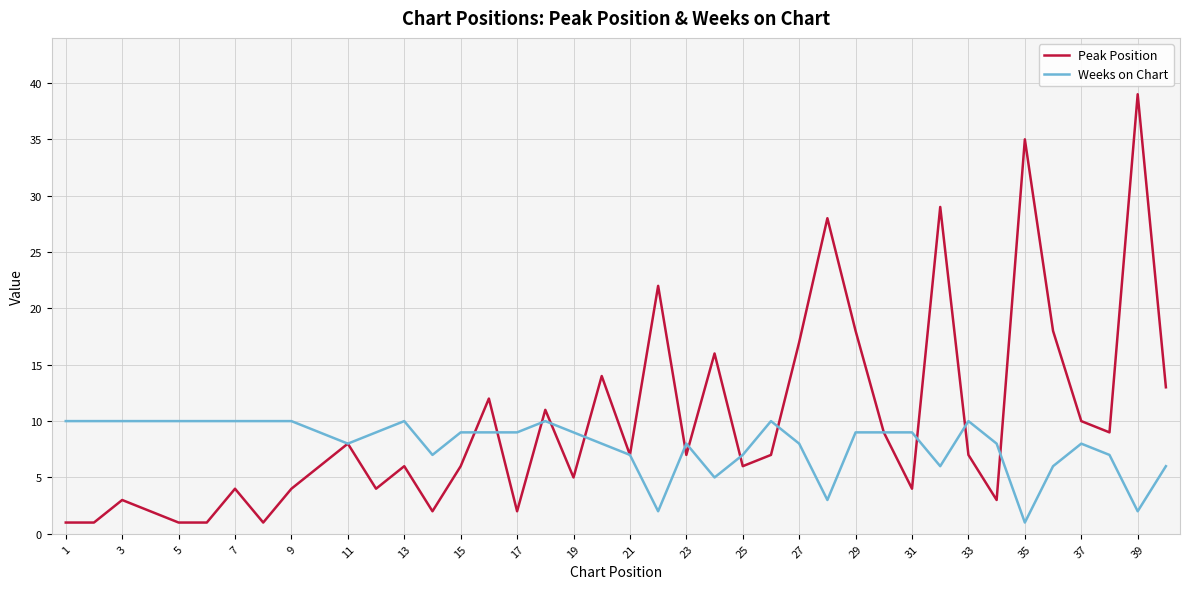

Rank the series by their maximum value, from highest to lowest.

Peak Position, Weeks on Chart